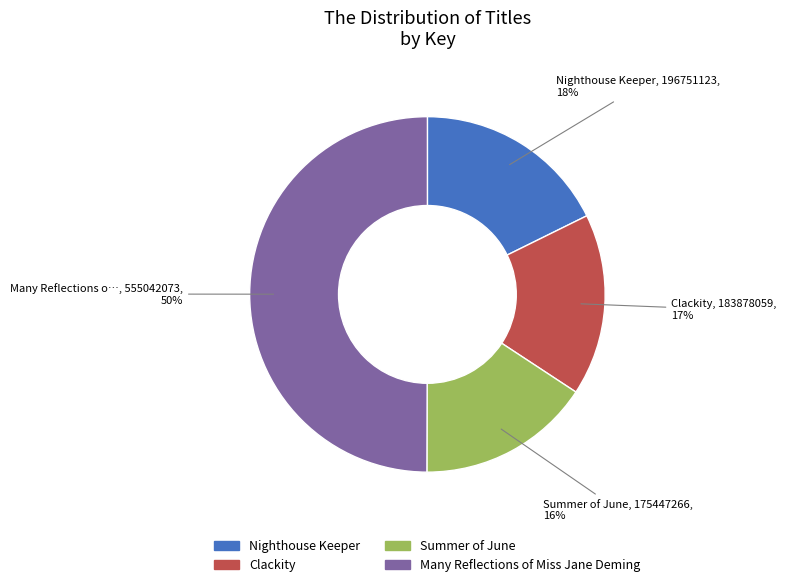

The Summer of June slice represents 22% of the pie. True or false?

False